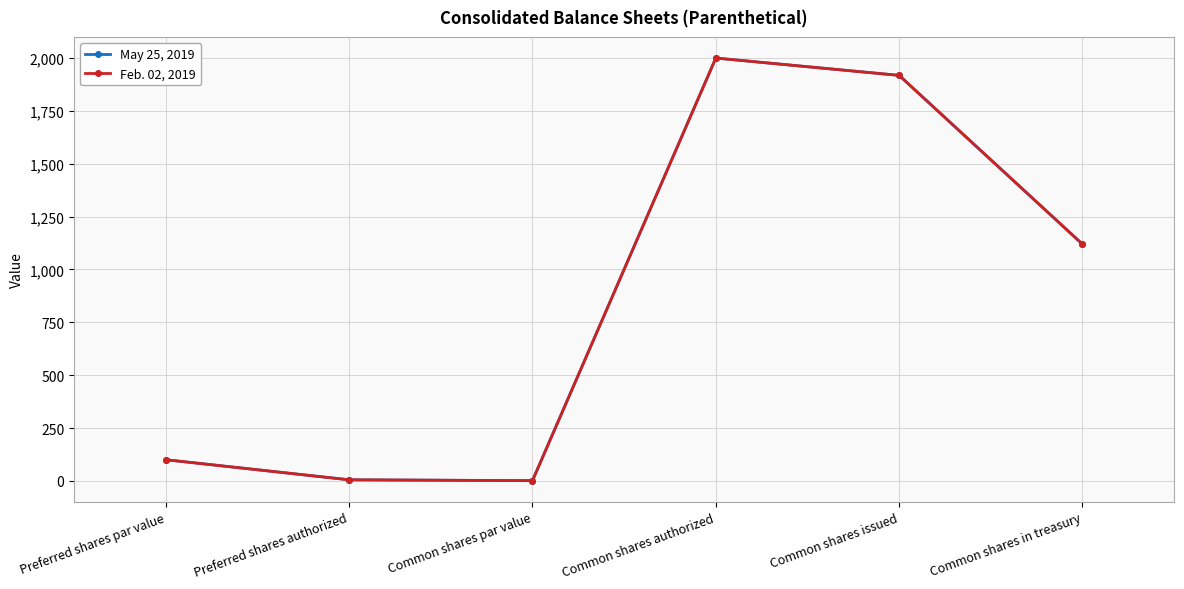

The May 25, 2019 series shows 1001 at Common shares issued. True or false?

False